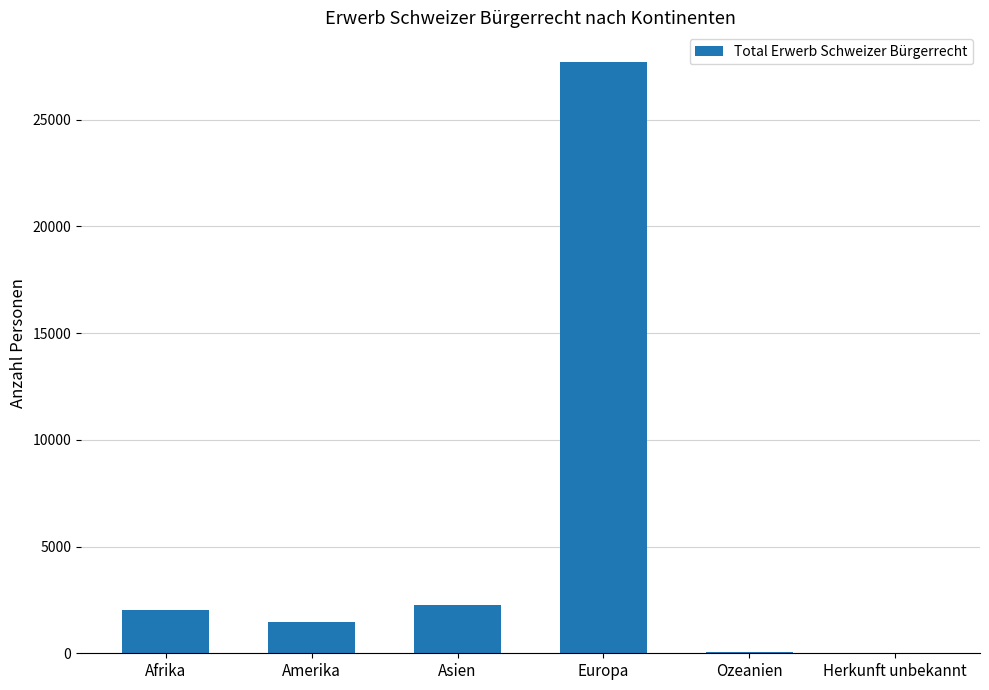

The chart shows a value of 3736 at Asien. True or false?

False